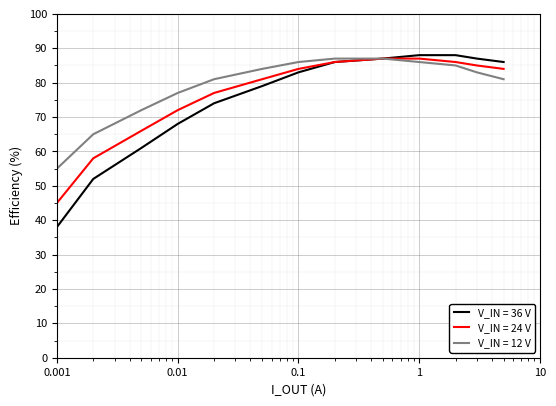

What is the minimum value for V_IN = 12 V?

55